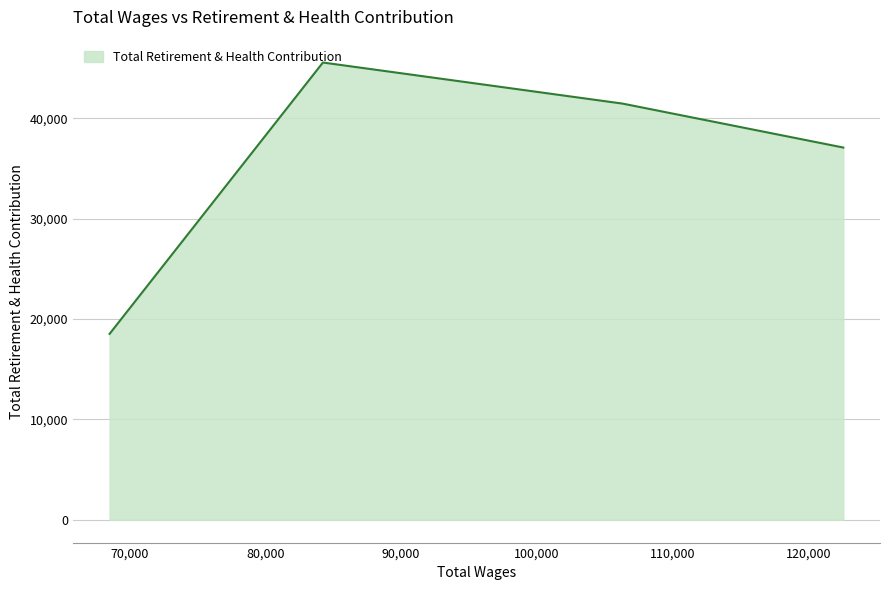

What is the minimum value shown in the chart?

18528